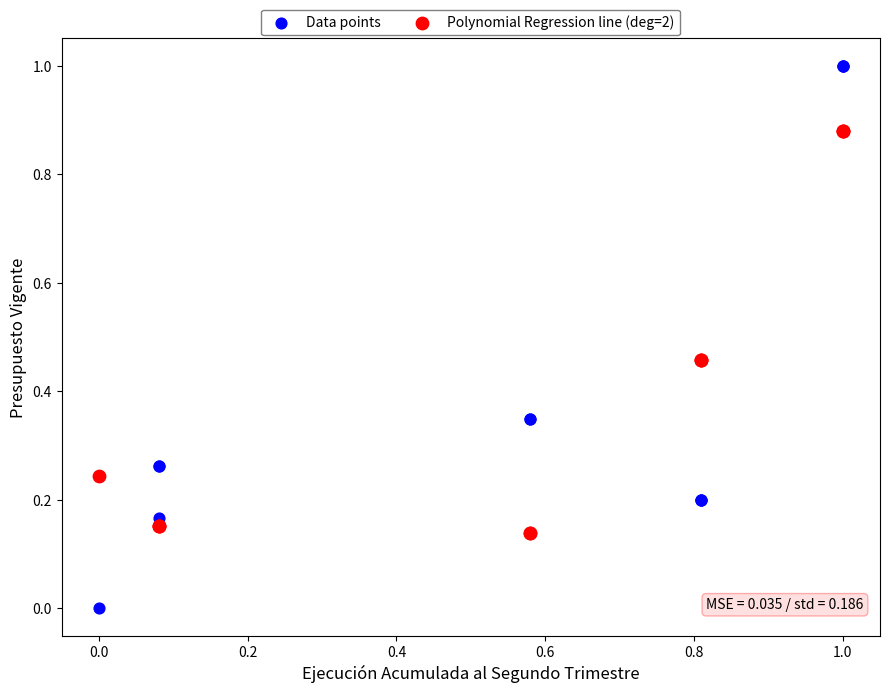

Which series has the largest Y range (max minus min)?

Data points